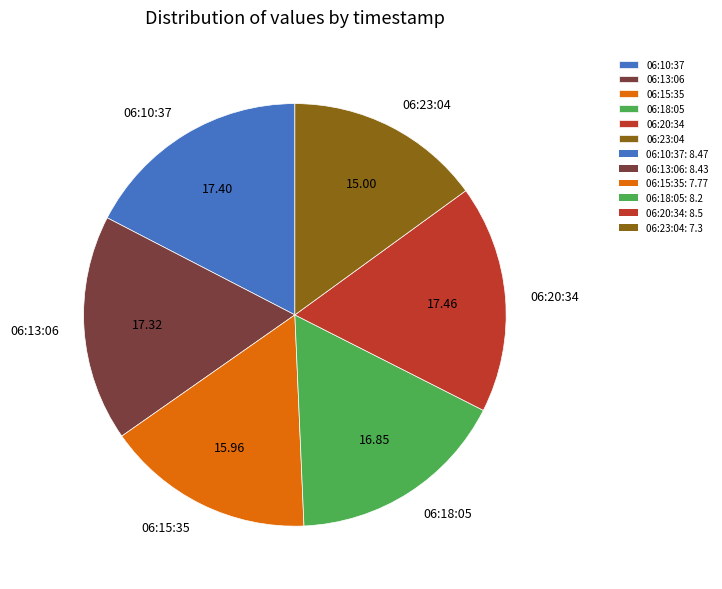

How many segments does this pie chart have?

6